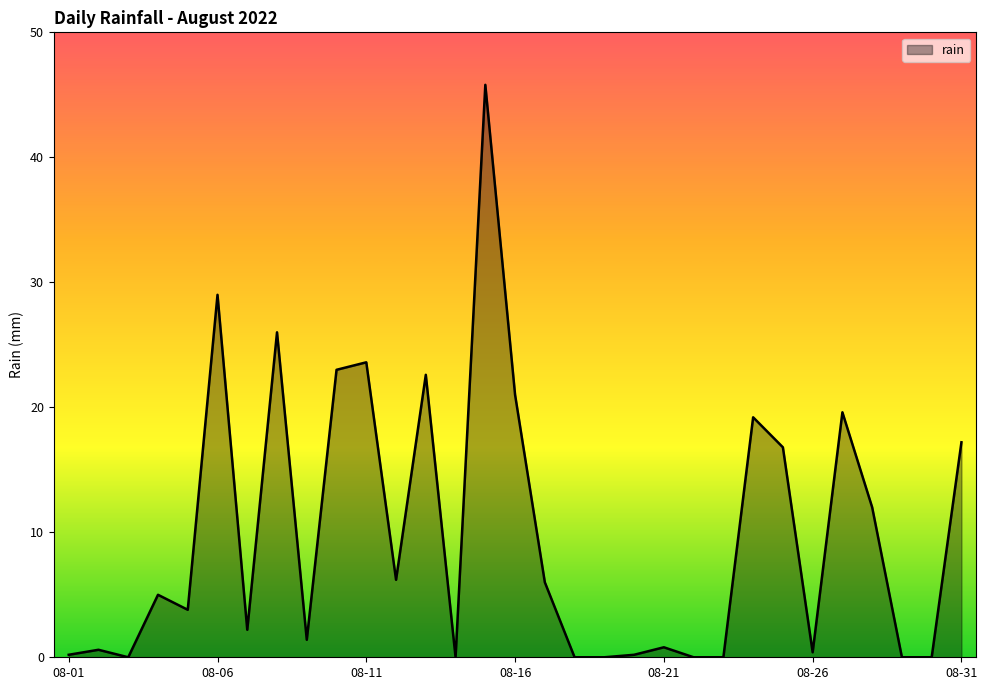

How many lines are shown in the chart?

1